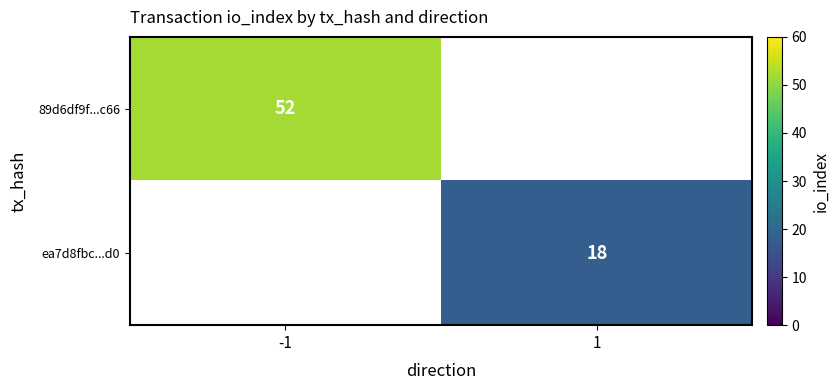

The value of ea7d8fbc...d0 at 1 is 8. True or false?

False